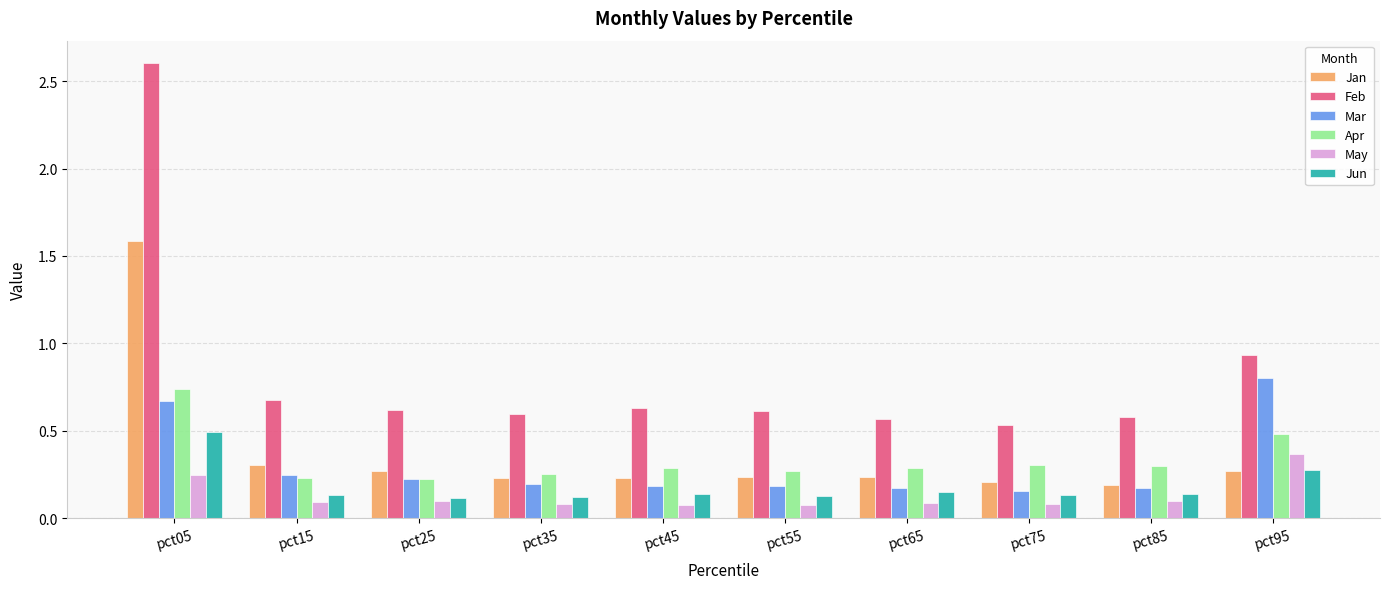

At how many categories does at least one series exceed 1?

1